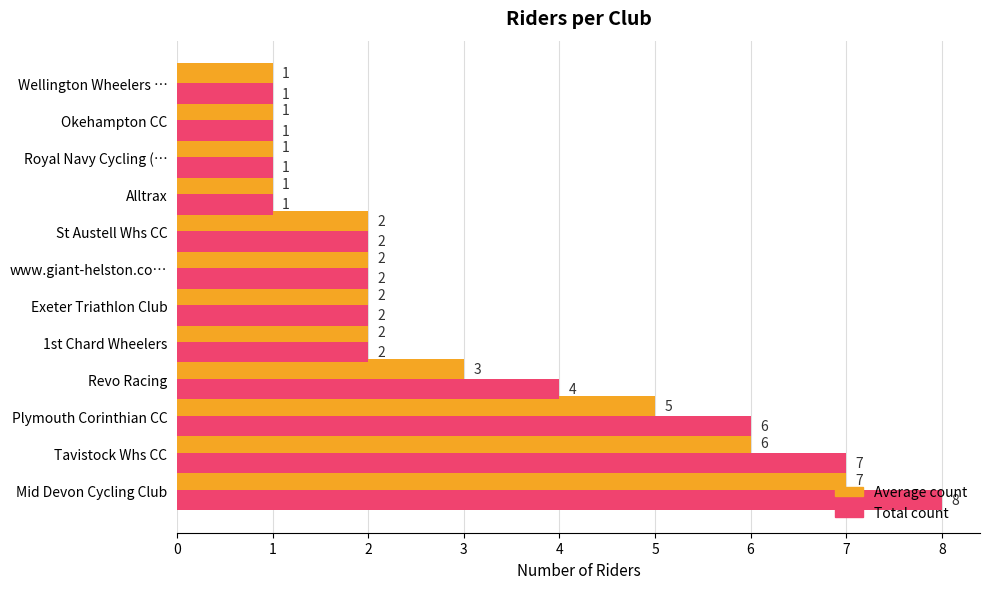

At which label is Total count closest to 4?

Revo Racing